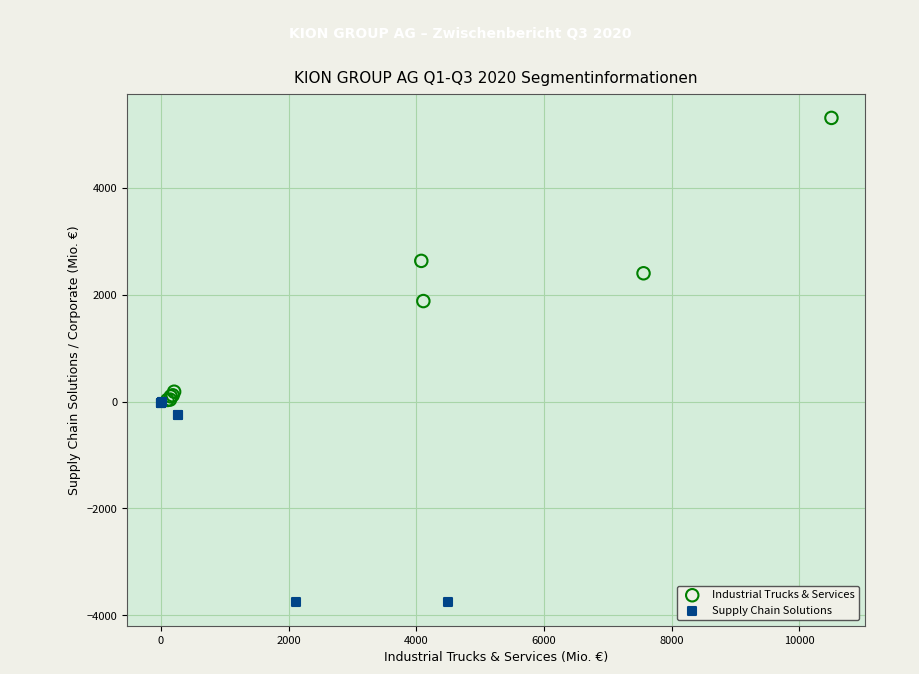

What are all the series names shown in the legend?

Industrial Trucks & Services, Supply Chain Solutions